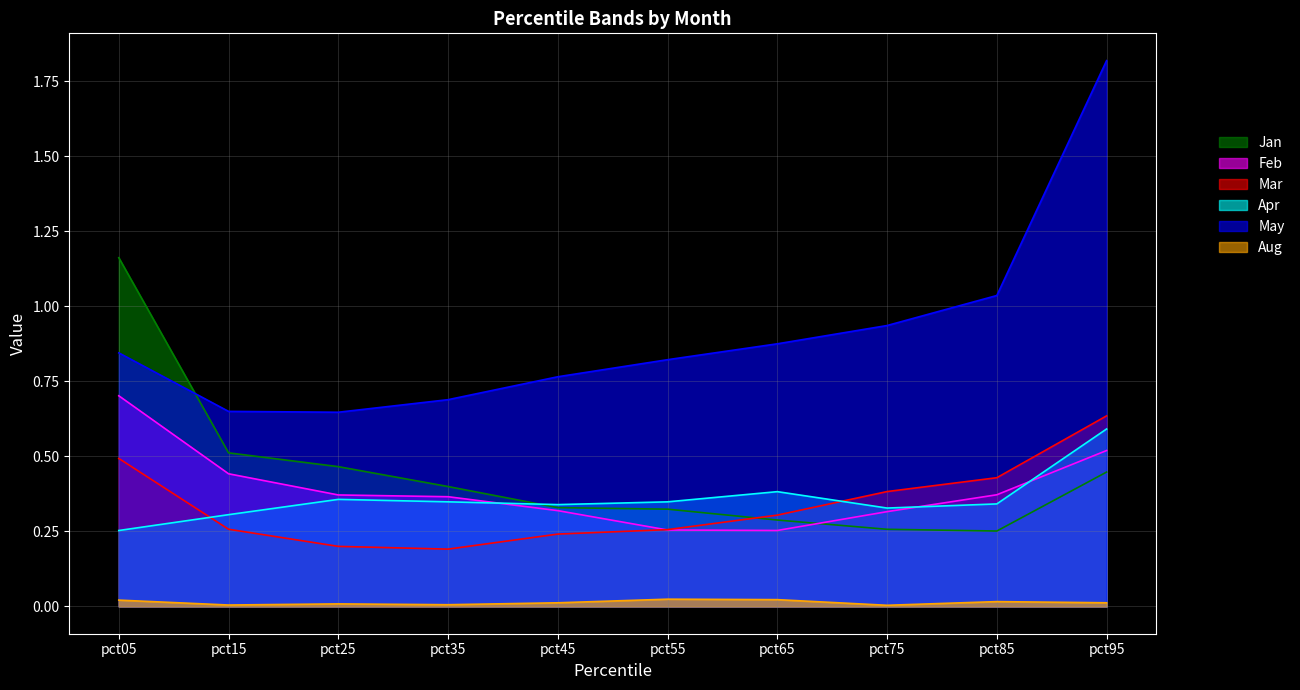

How many interior local valleys does the Apr series have?

2